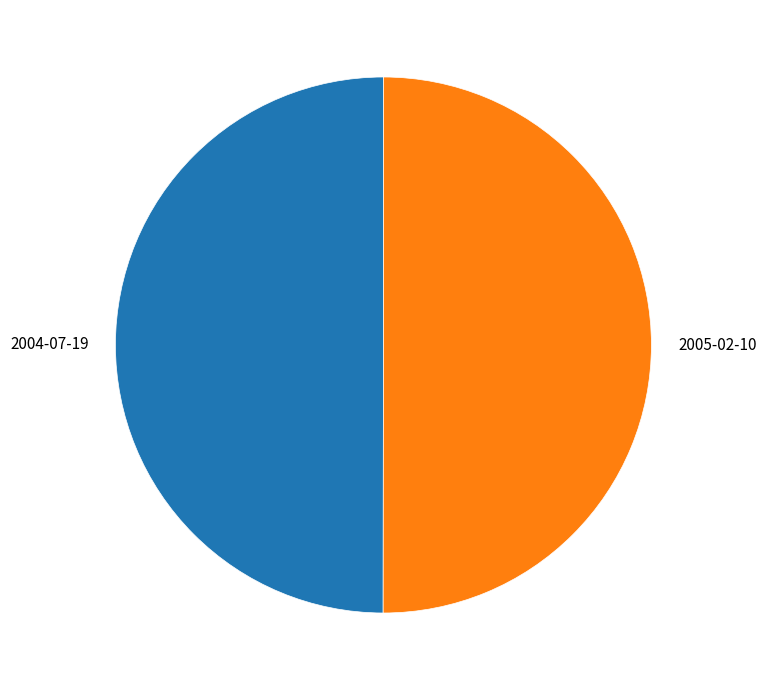

Is it true that 2005-02-10 is 50% of the pie?

True